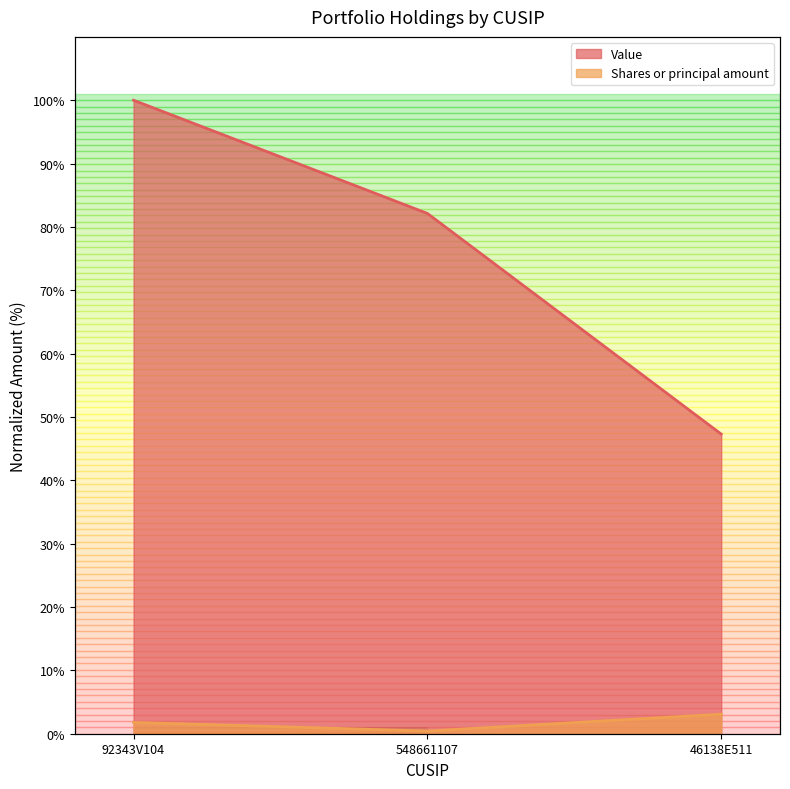

How many categories are shown in the chart?

3